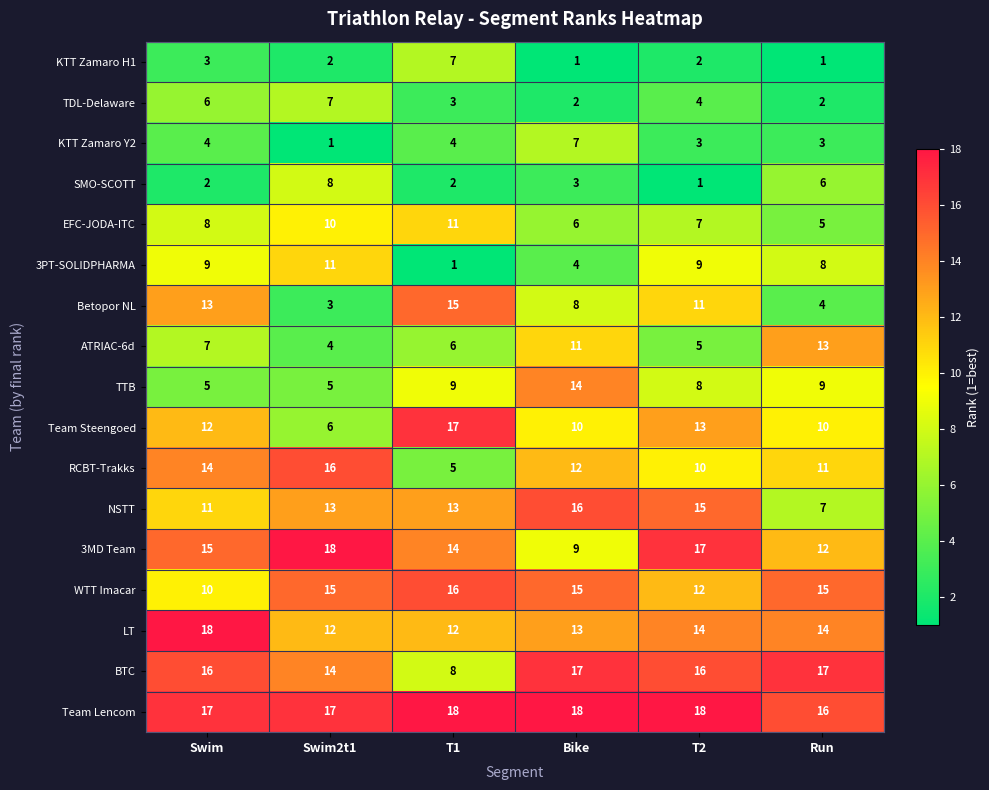

Read the ATRIAC-6d value at T2.

5